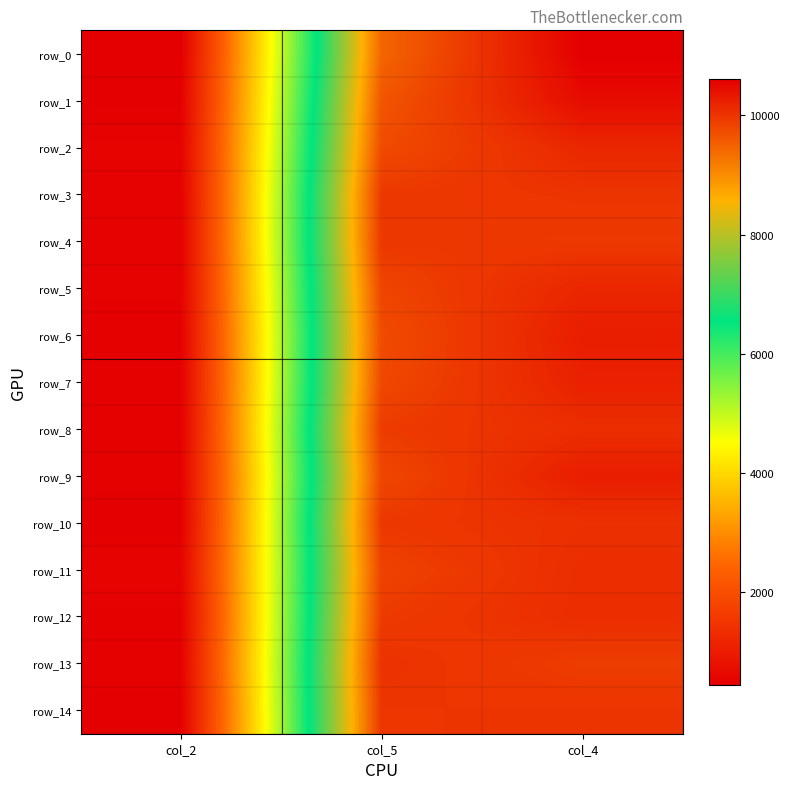

Rank the series by their maximum value, from lowest to highest.

row_4, row_14, row_3, row_13, row_10, row_8, row_11, row_12, row_2, row_5, row_7, row_9, row_6, row_1, row_0